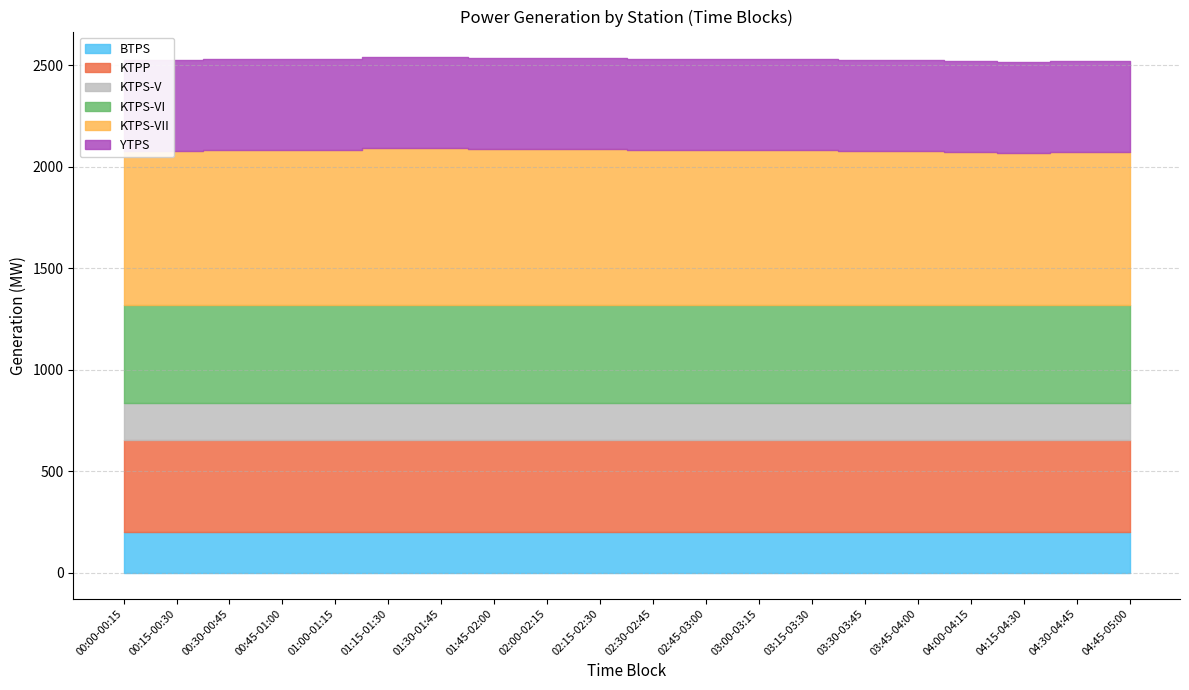

Is the value of KTPP at 01:30-01:45 greater than the value of KTPS-V at 02:00-02:15?

Yes